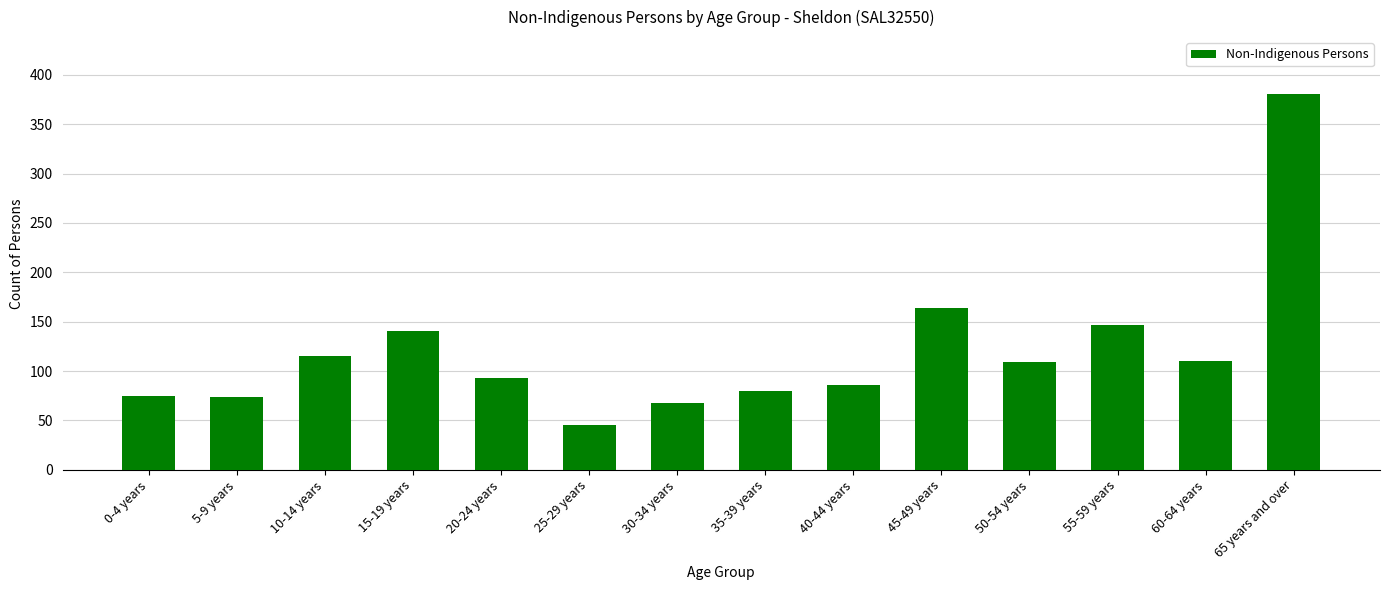

The value at 35-39 years is 80. True or false?

True